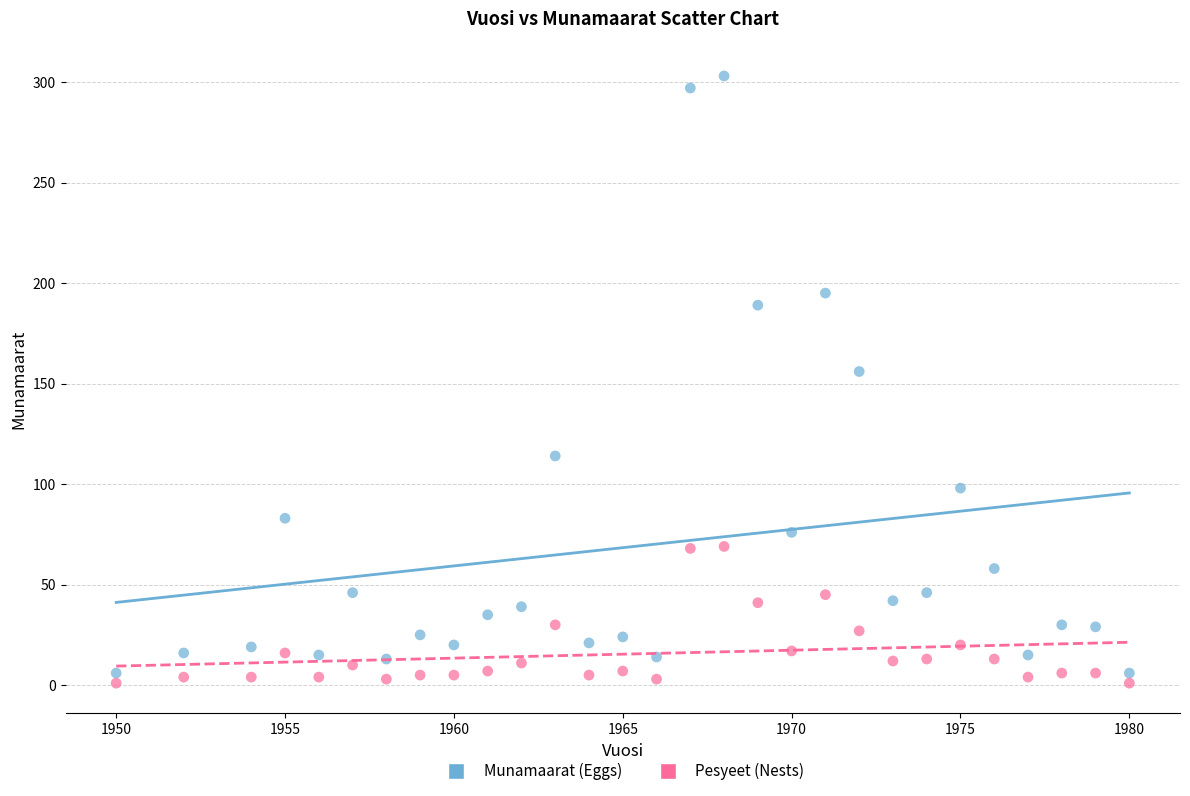

Across all data points, what is the range of X values (max minus min)?

30